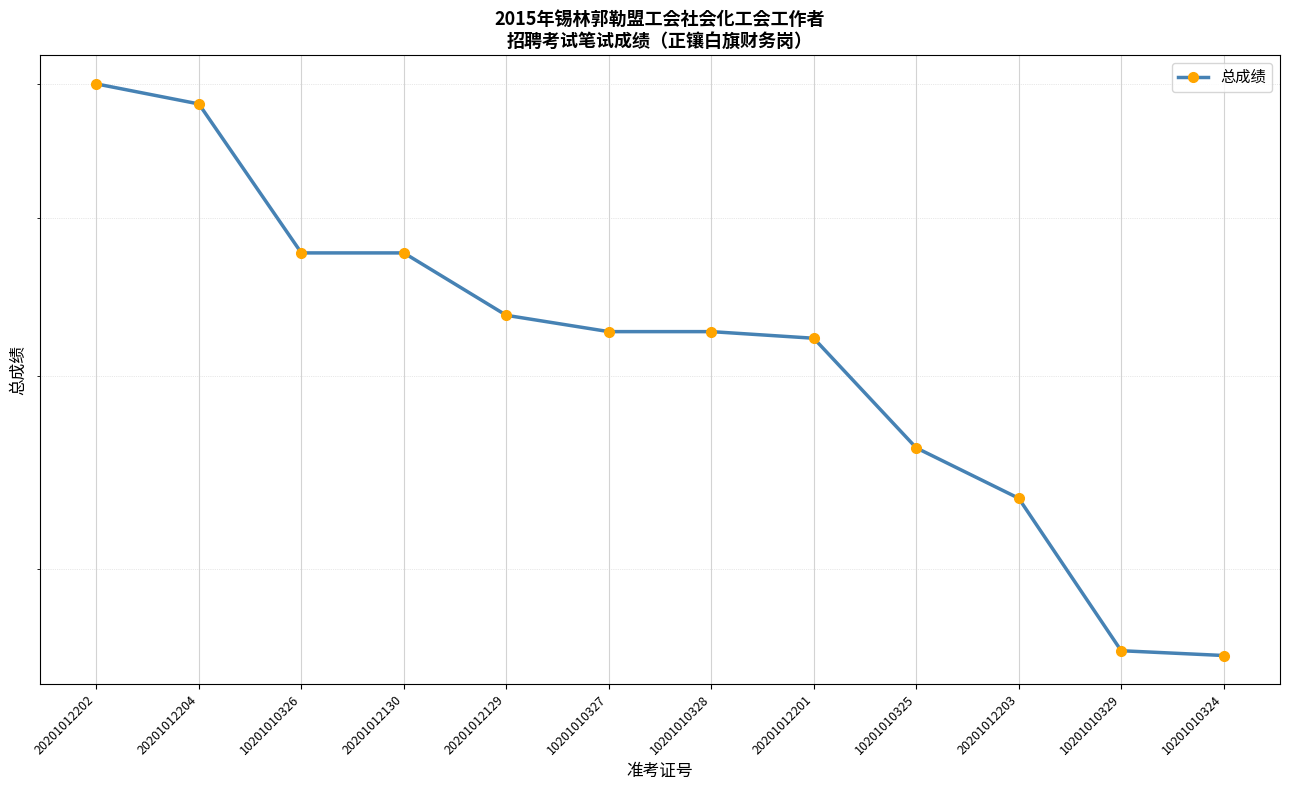

What is the sum of all values?

626.6